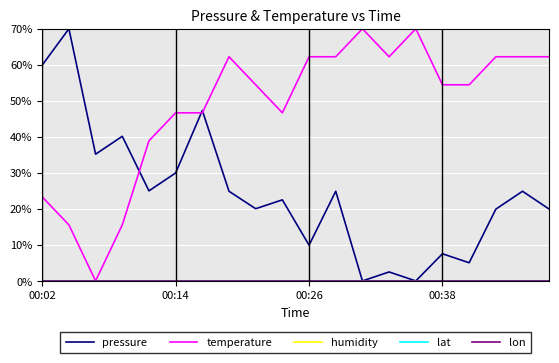

Which series has the largest total across all categories?

temperature